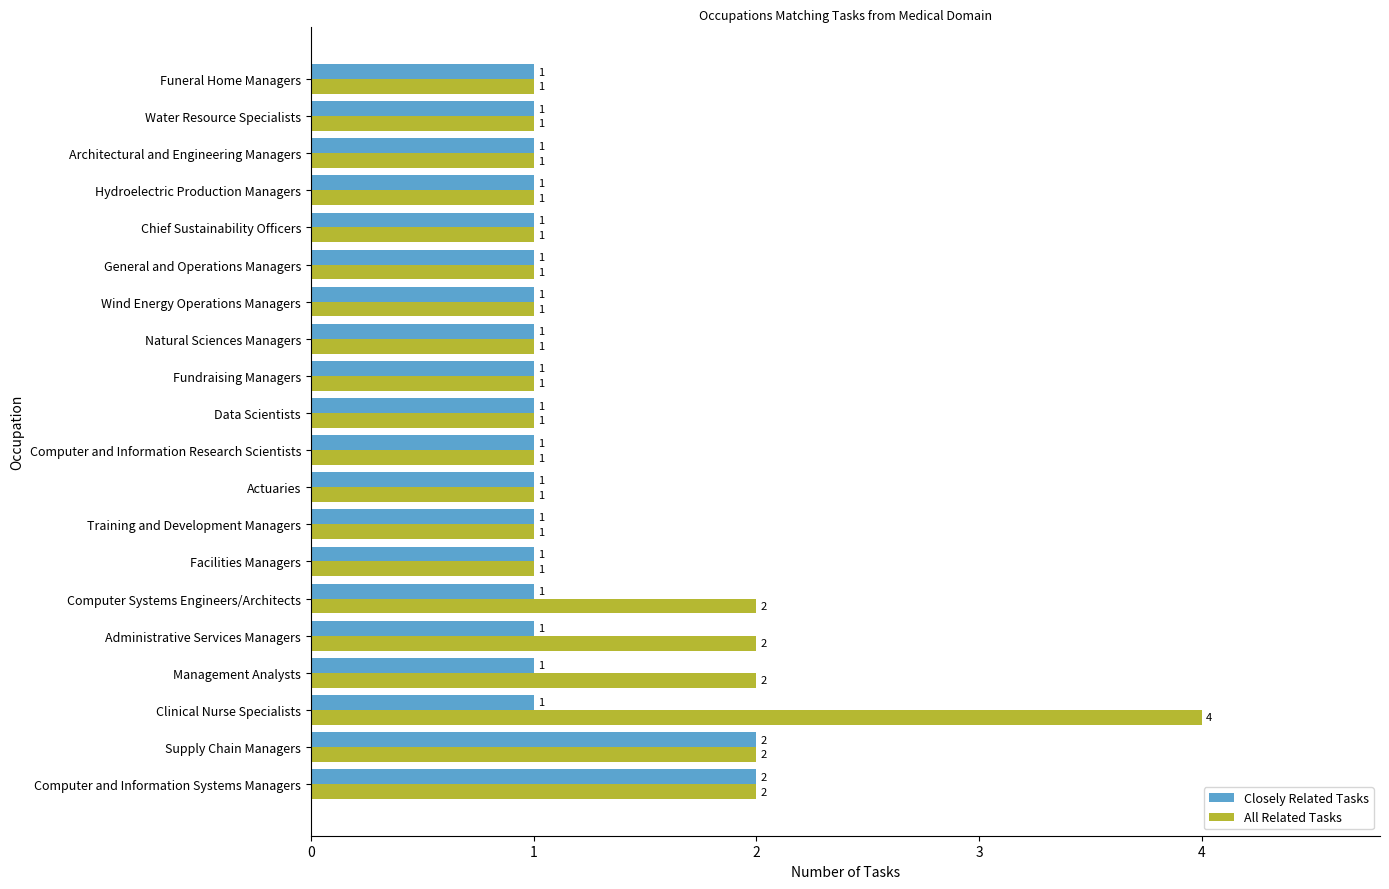

What is the sum of the Closely Related Tasks values at Water Resource Specialists and Supply Chain Managers?

3